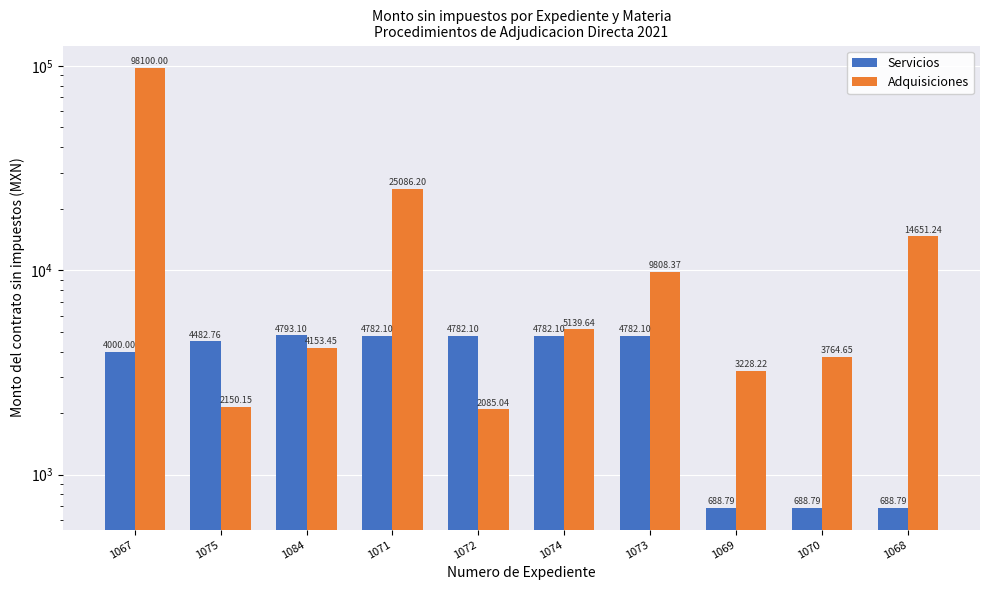

How many values in the Servicios series are below 4782?

5